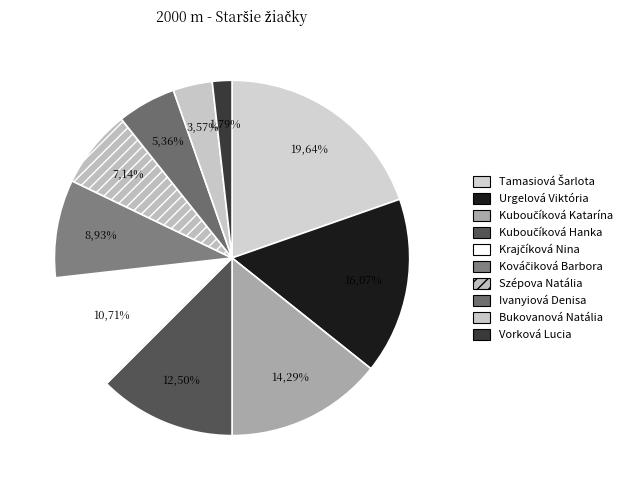

How much of the chart is everything except Urgelová Viktória?

83.9%